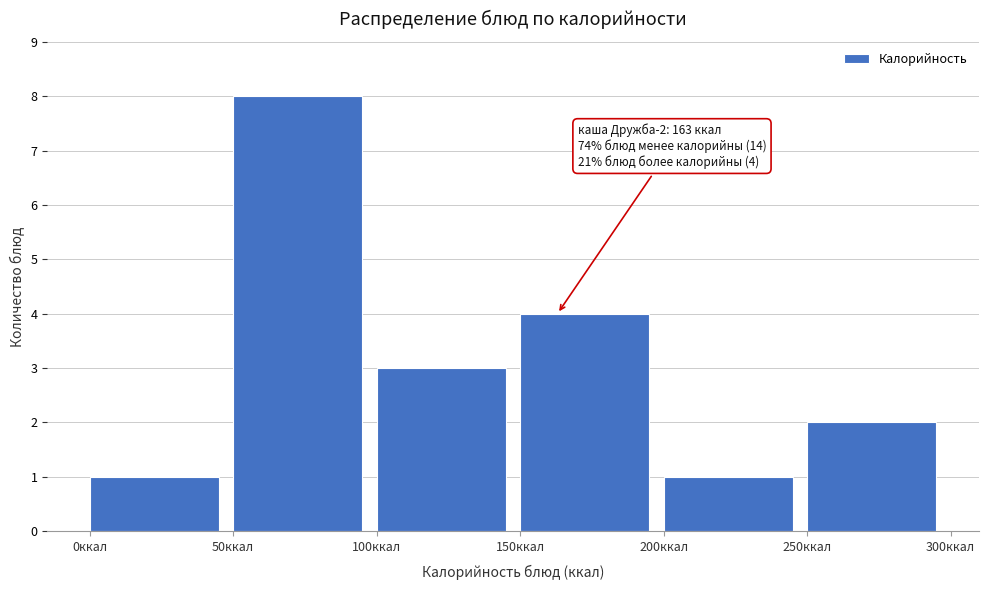

Which range on the x-axis has the tallest bar?

50 to 100